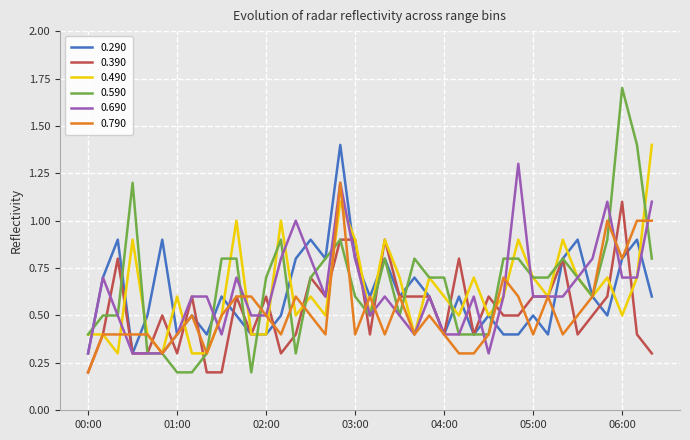

Which series has the widest spread of values?

0.590